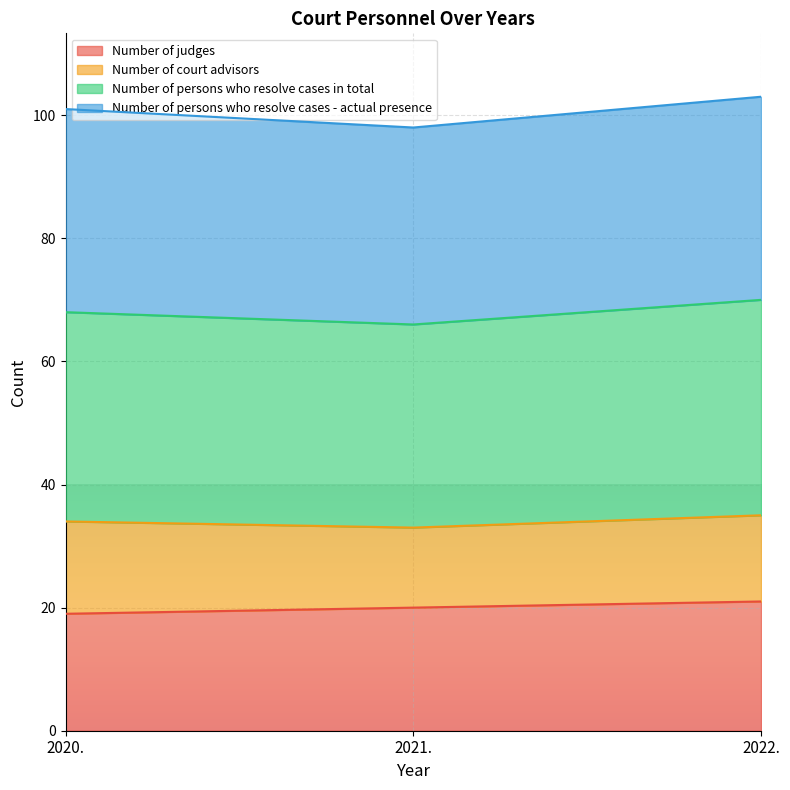

List the labels in order of Number of persons who resolve cases in total value, largest first.

2022., 2020., 2021.